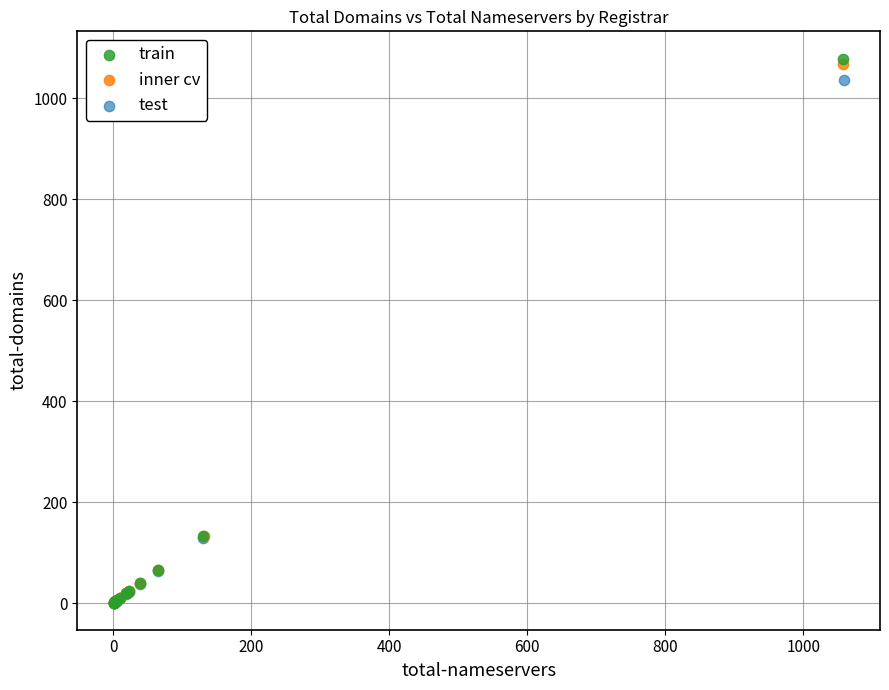

Which series has the largest Y range (max minus min)?

train